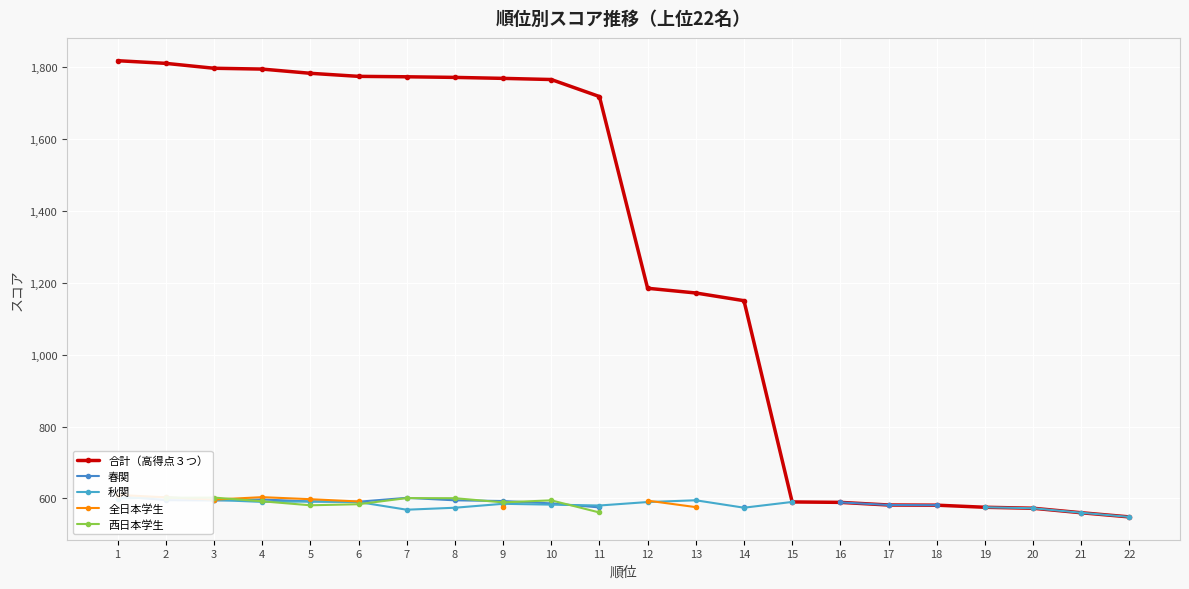

What is the maximum value for 全日本学生?

610.0